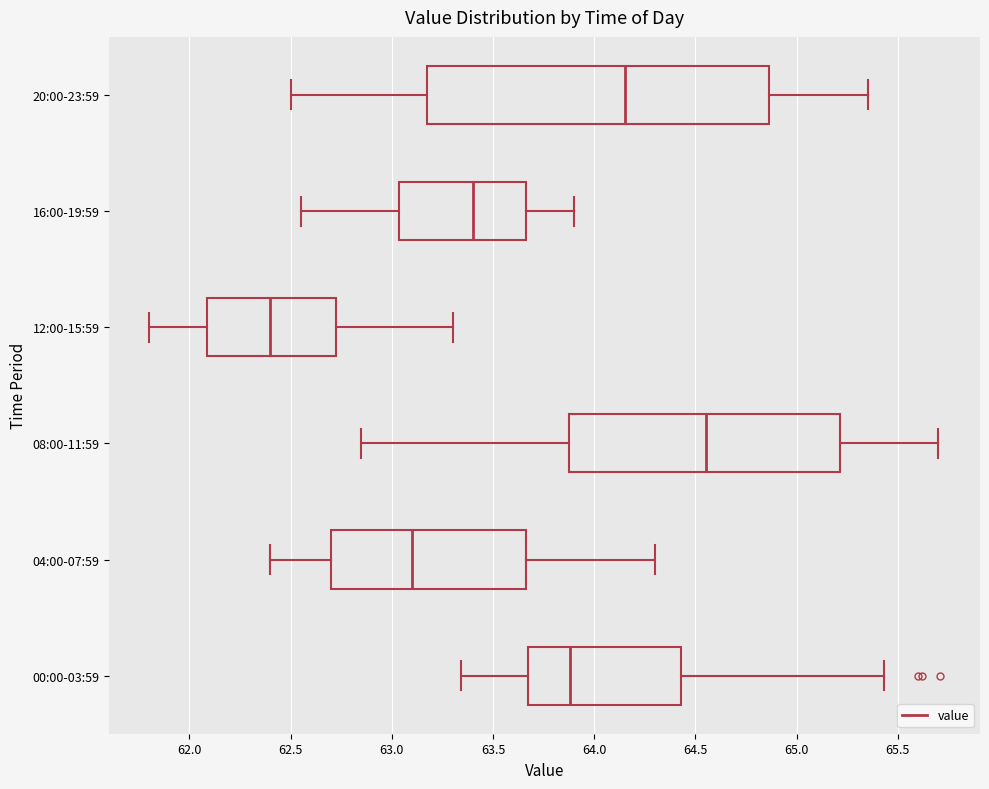

Where does the right whisker of the box for 12:00-15:59 end on the x-axis? The values are not printed on the chart, so give them approximately, as read against the axis.

63.30